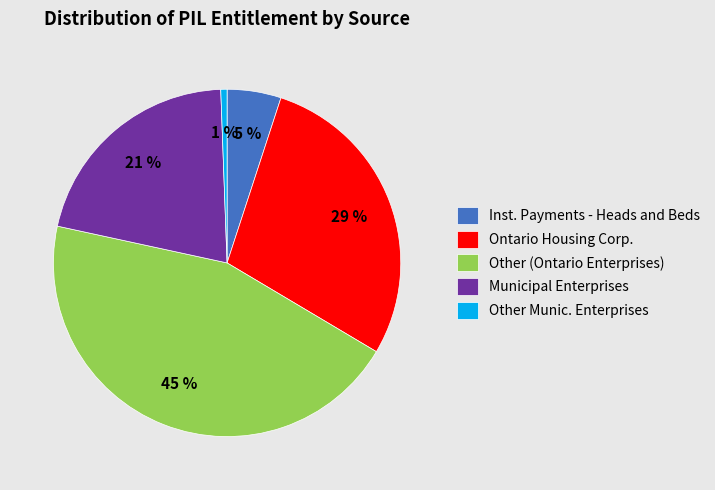

To the nearest percent, what portion does Other (Ontario Enterprises) represent?

45%